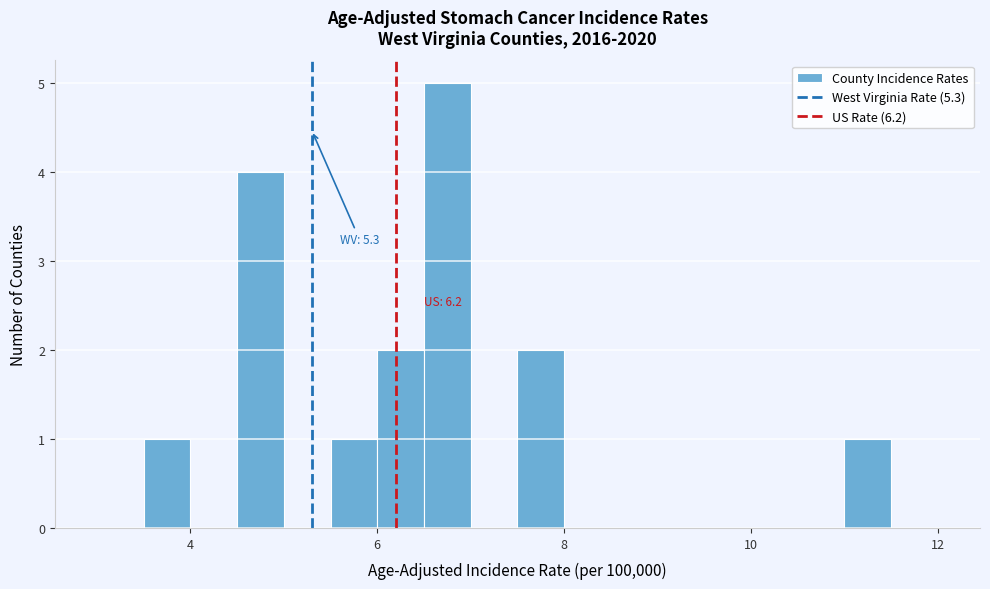

Around what value on the x-axis is the tallest bar? Give the approximate position of its centre, as read against the axis.

6.8